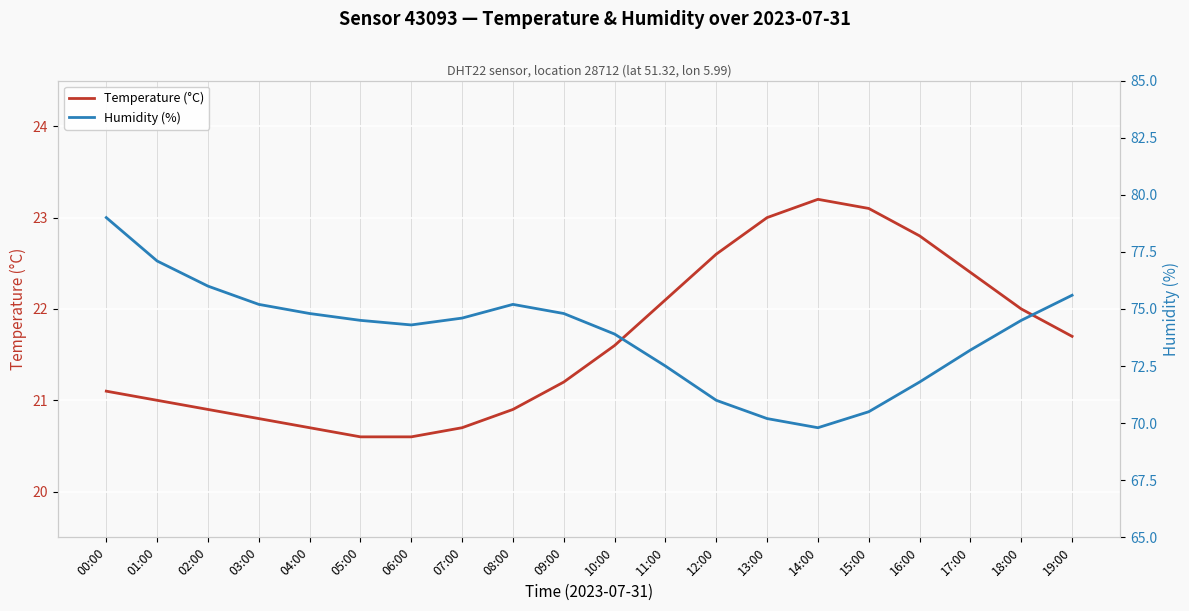

What is the total value across all series at 03:00?

96.0